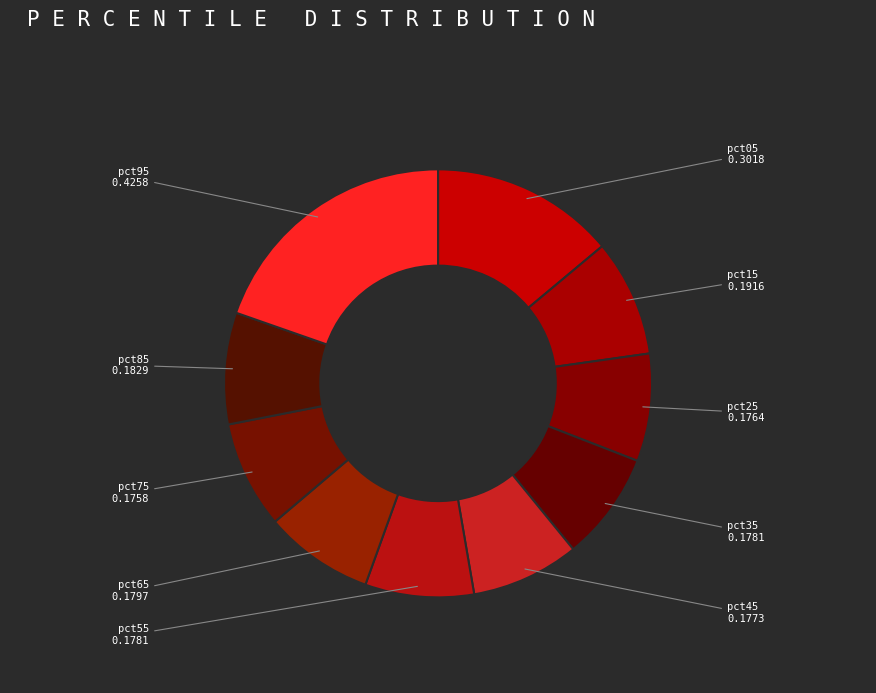

The pct05 slice represents 23% of the pie. True or false?

False